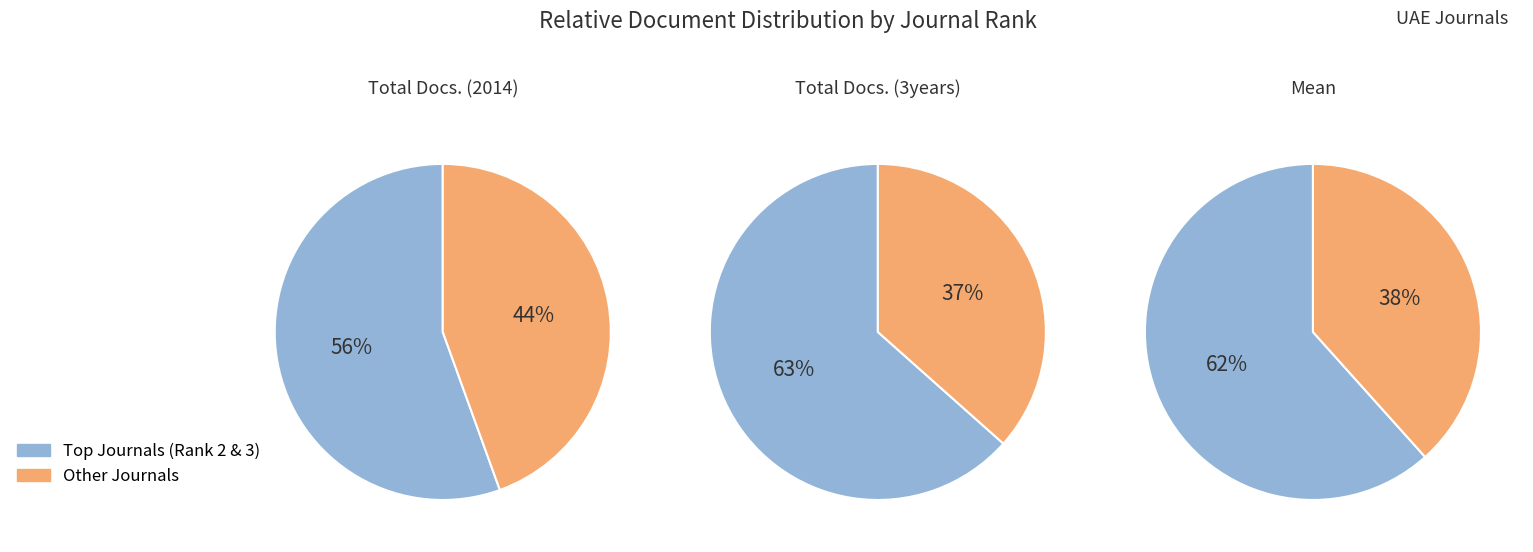

Is Rank 5 the majority of the pie?

No